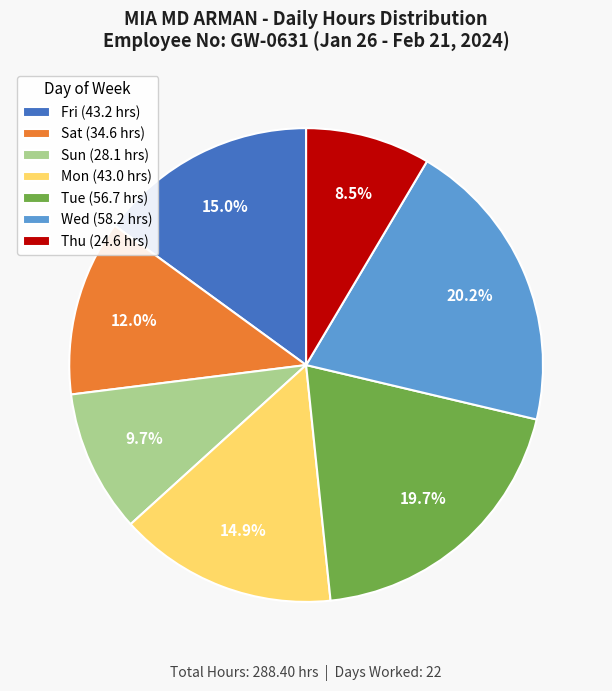

What percentage do Wed (58.2 hrs) and Sat (34.6 hrs) together represent?

32.2%